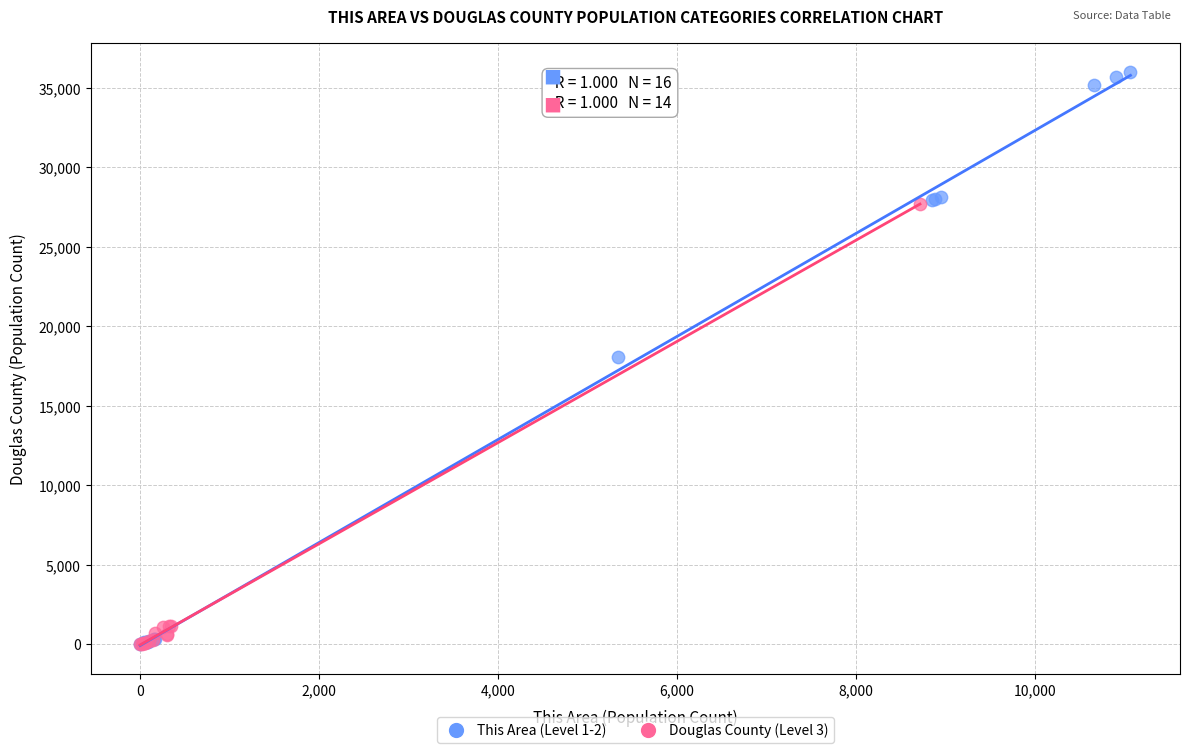

What are all the series names shown in the legend?

This Area (Level 1-2), Douglas County (Level 3)